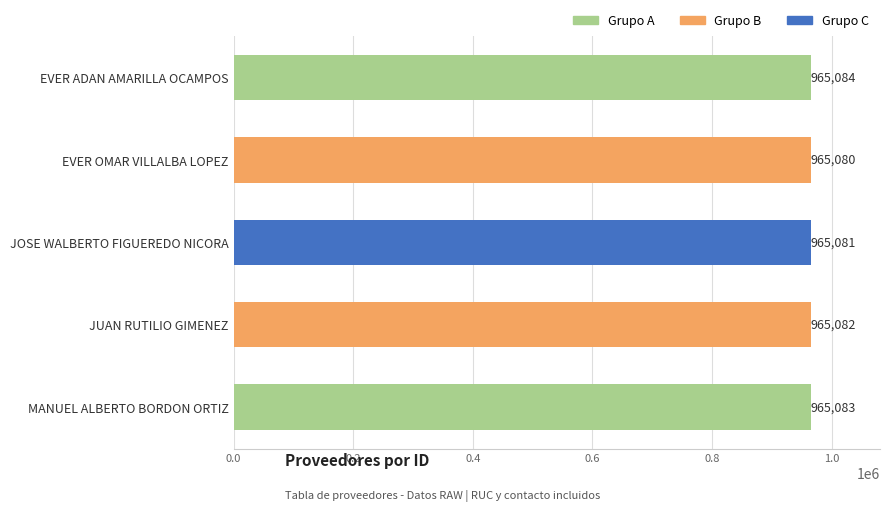

What is the label of the 3rd bar from the top?

JOSE WALBERTO FIGUEREDO NICORA